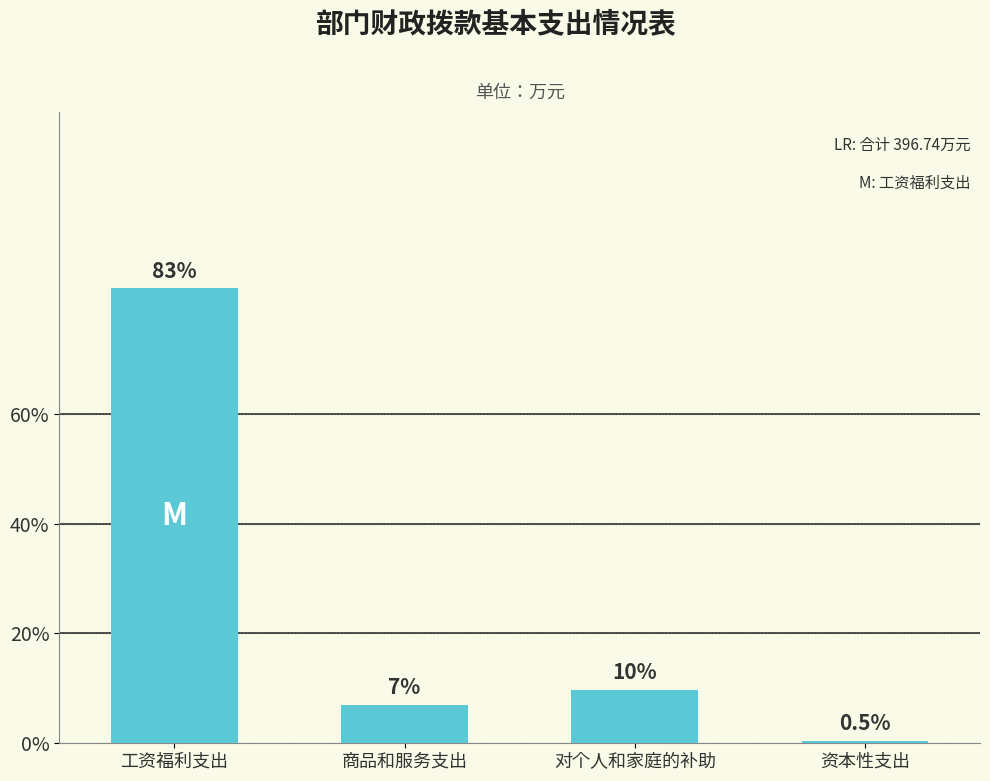

Are the bars horizontal?

No